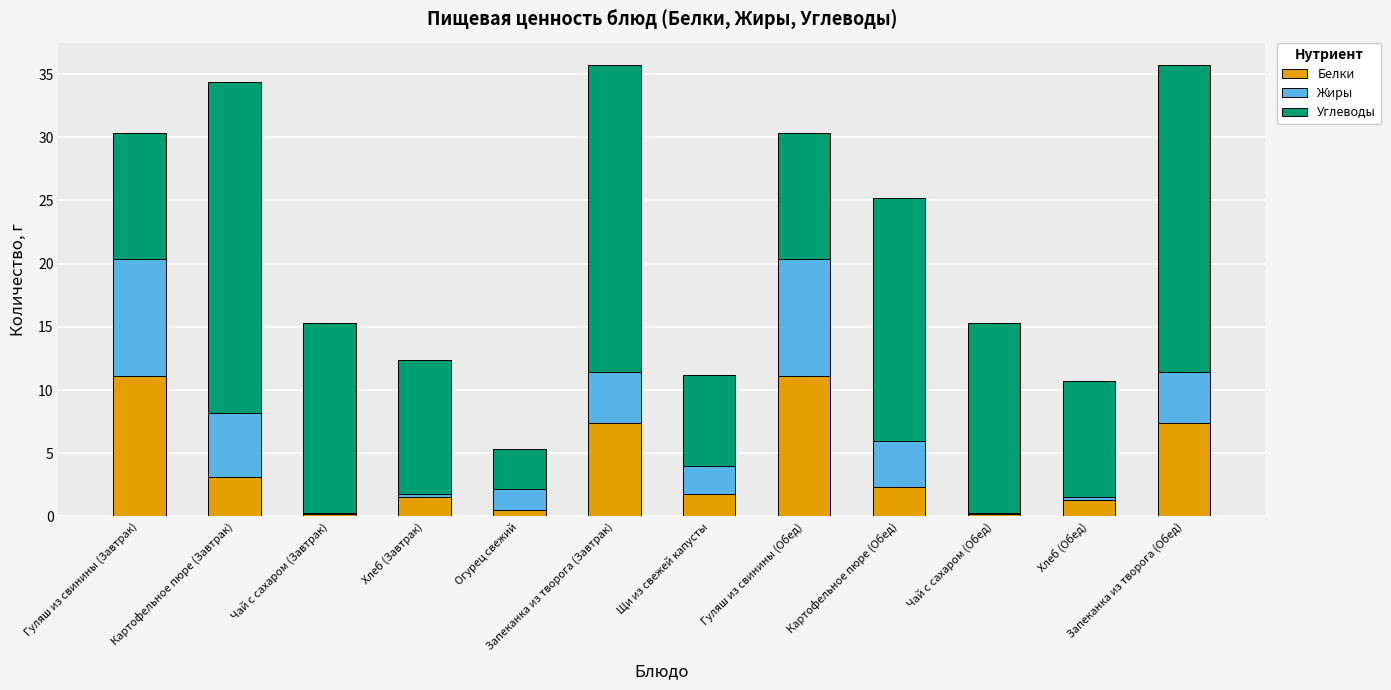

What is the sum of all Белки values?

48.0